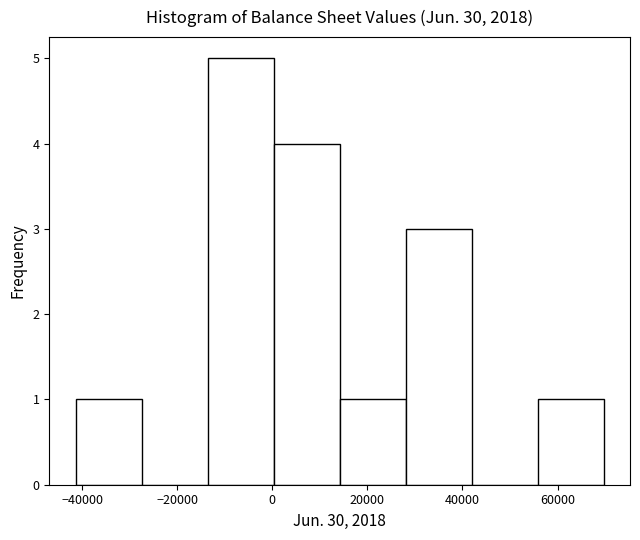

Reading left to right, list every bar in this chart as the range it spans on the x-axis followed by its height. Neither the bar edges nor the heights are printed on the chart, so give them approximately, as read against the axes.

-42000 to -28000: 1
-28000 to -14000: 0
-14000 to 0: 5
0 to 14000: 4
14000 to 28000: 1
28000 to 42000: 3
42000 to 56000: 0
56000 to 70000: 1